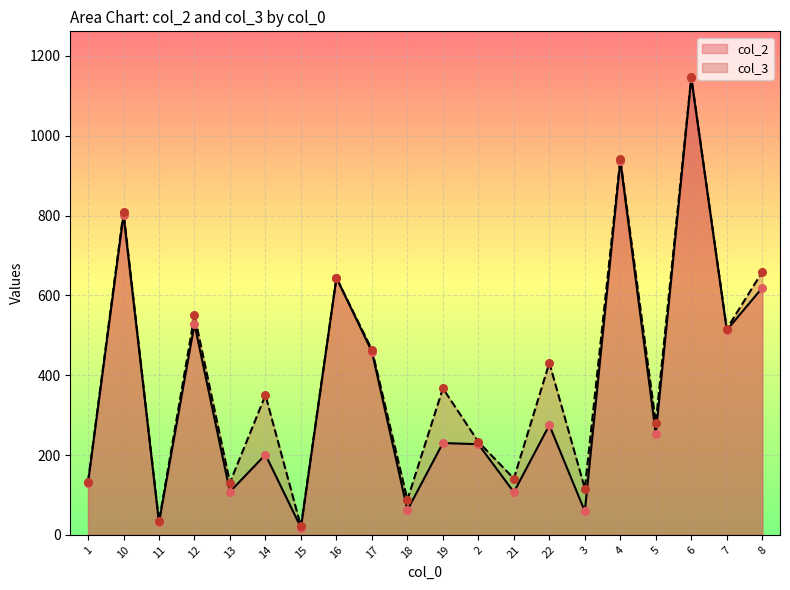

What are all the series names shown in the legend?

col_2, col_3